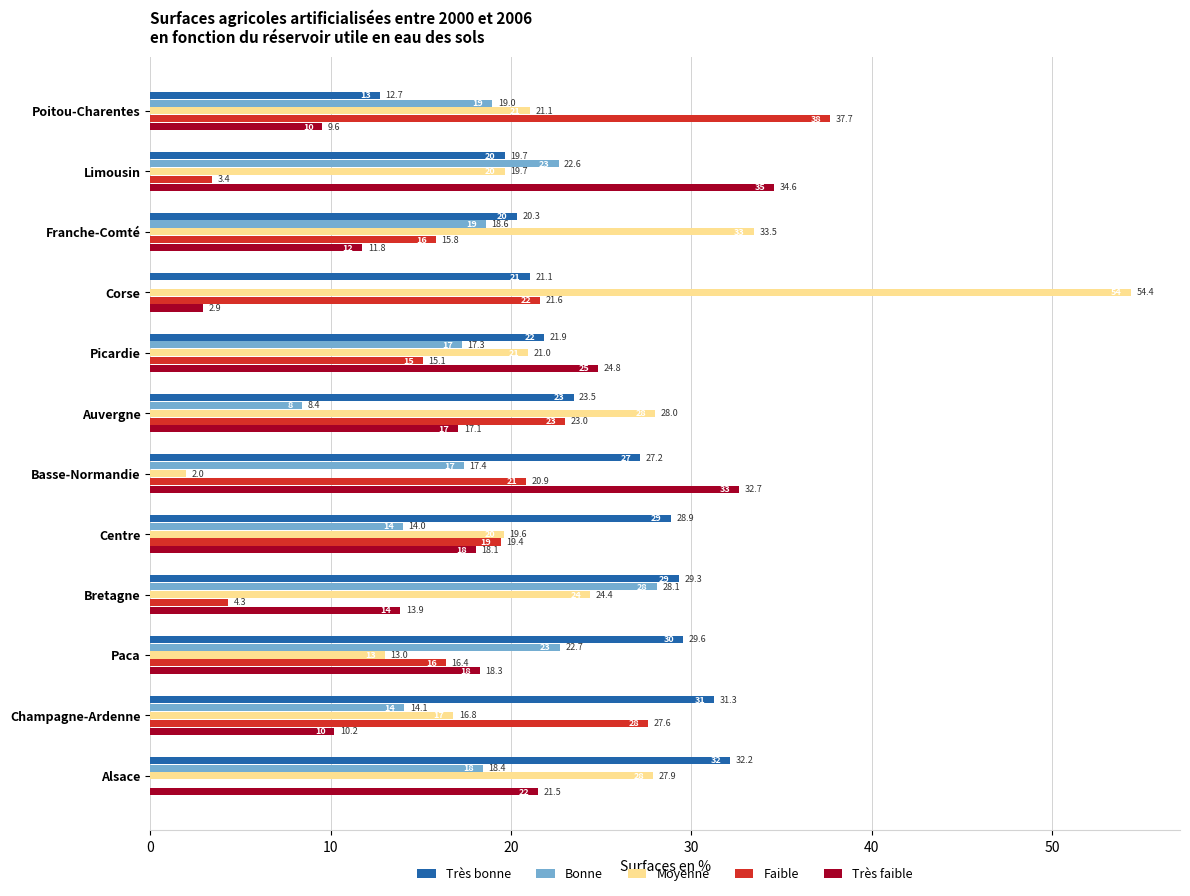

Which series has the widest spread of values?

Moyenne